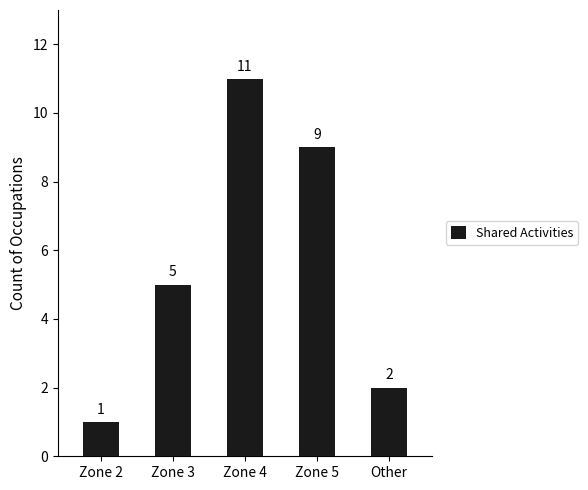

List the labels in order of value, smallest first.

Zone 2, Other, Zone 3, Zone 5, Zone 4